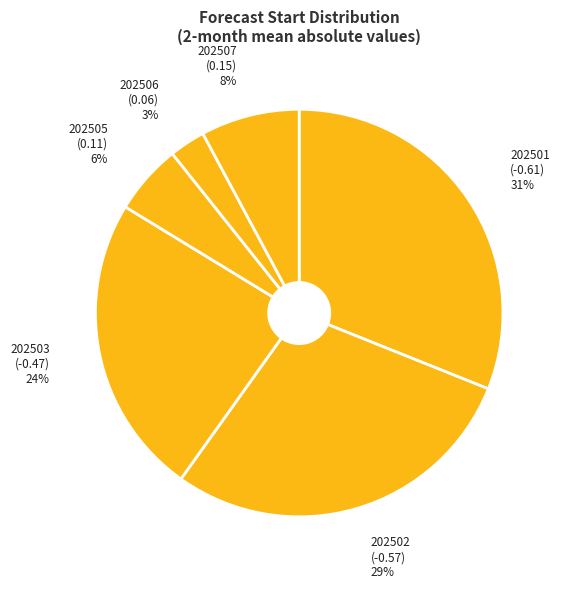

To the nearest percent, what is the difference between the largest and smallest slice percentages?

28%